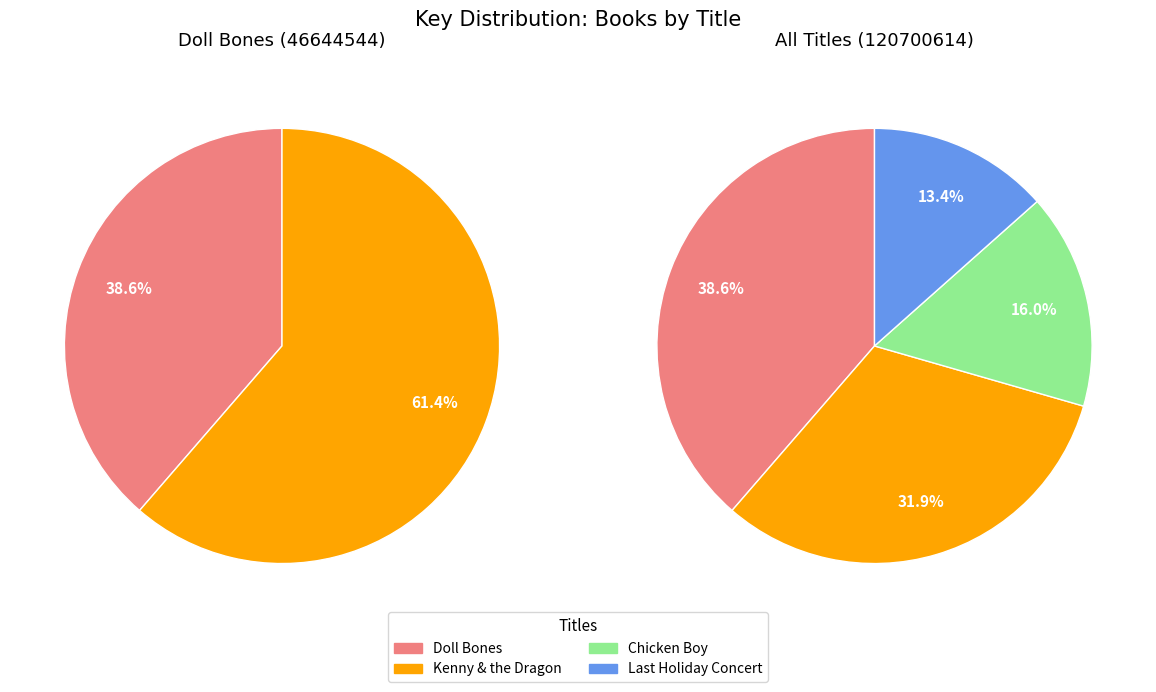

Does Chicken Boy represent more than half of the total?

No